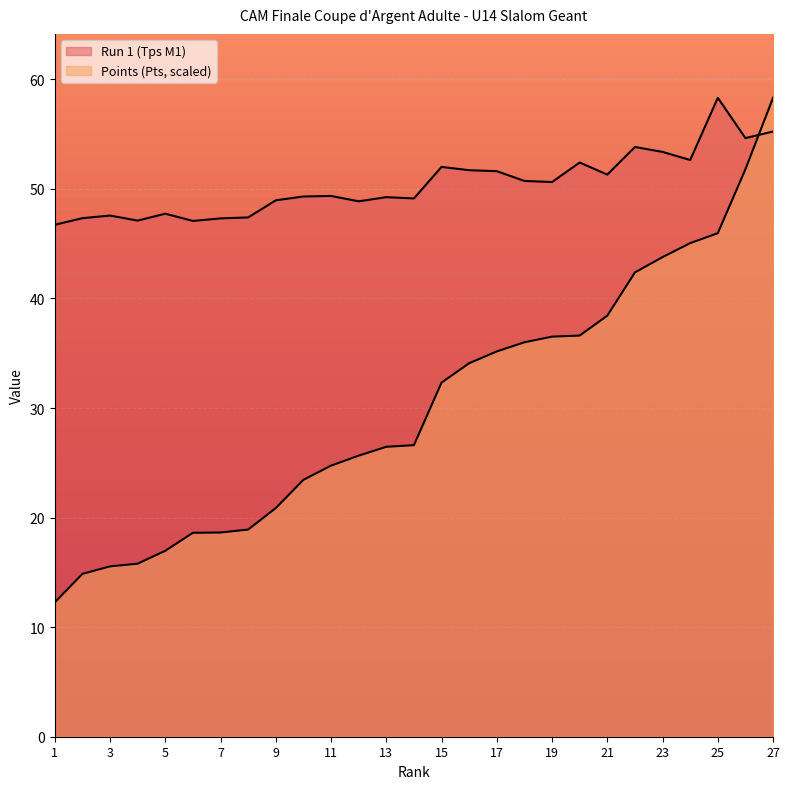

Which has a higher value, 25 or 24?

25